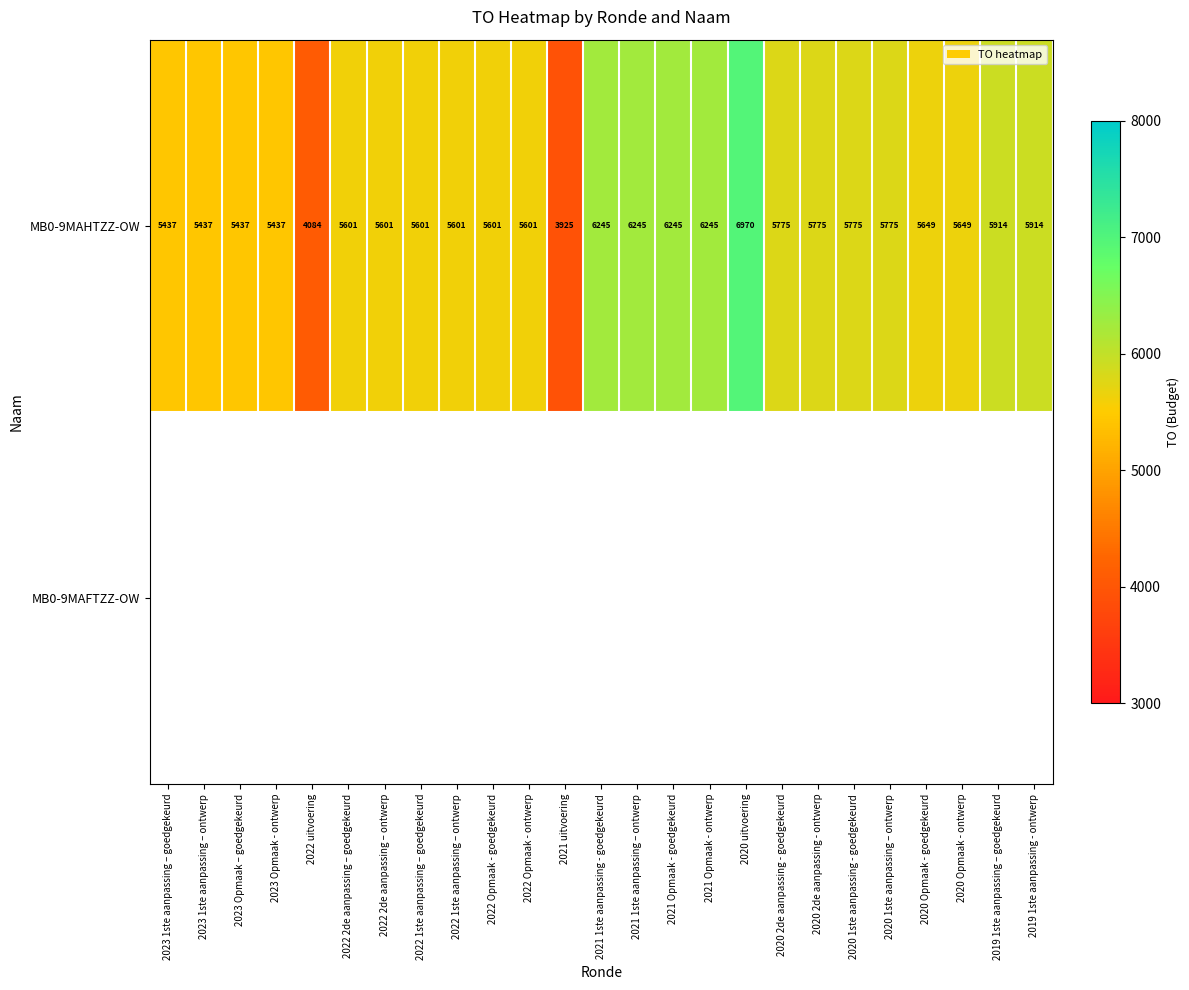

The value of MB0-9MAHTZZ-OW at 2023 Opmaak – goedgekeurd is 5437. True or false?

True